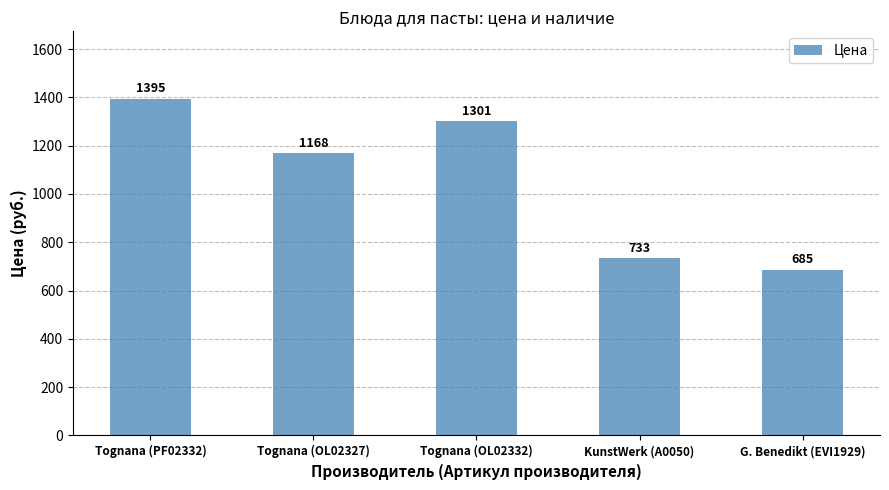

Rank the categories by value from highest to lowest.

Tognana (PF02332), Tognana (OL02332), Tognana (OL02327), KunstWerk (A0050), G. Benedikt (EVI1929)